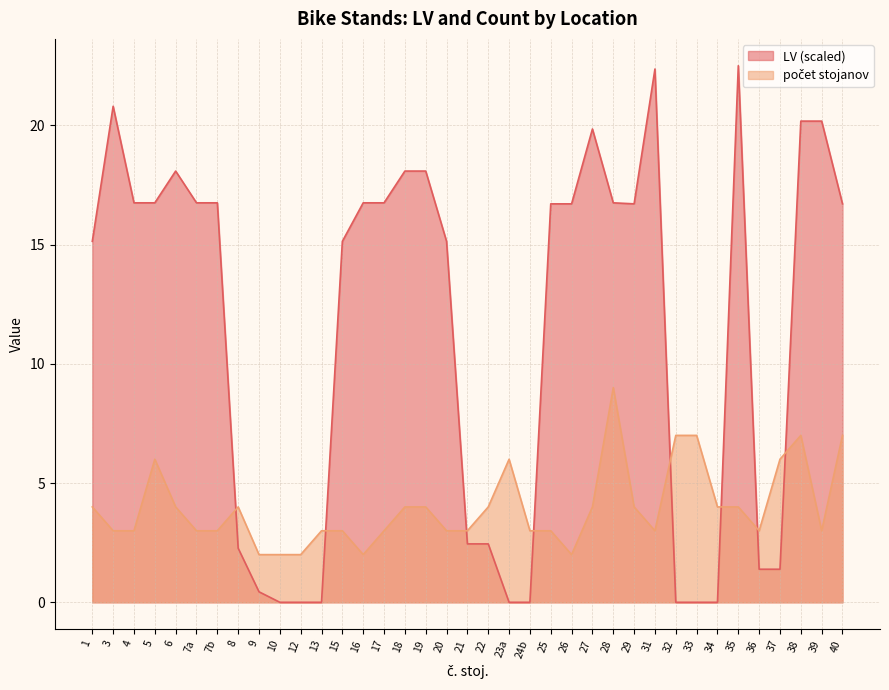

List the series in order of their peak value, highest first.

LV, počet stojanov